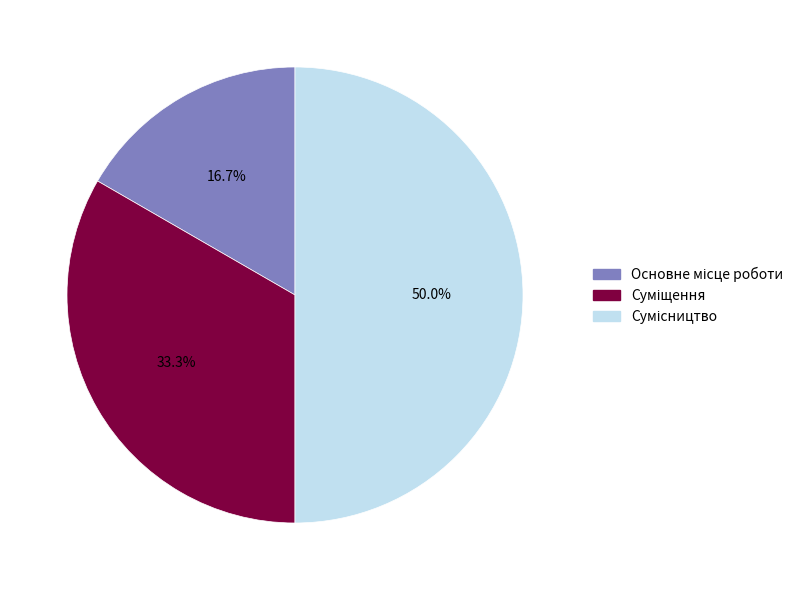

Is it true that Основне місце роботи is 31% of the pie?

False